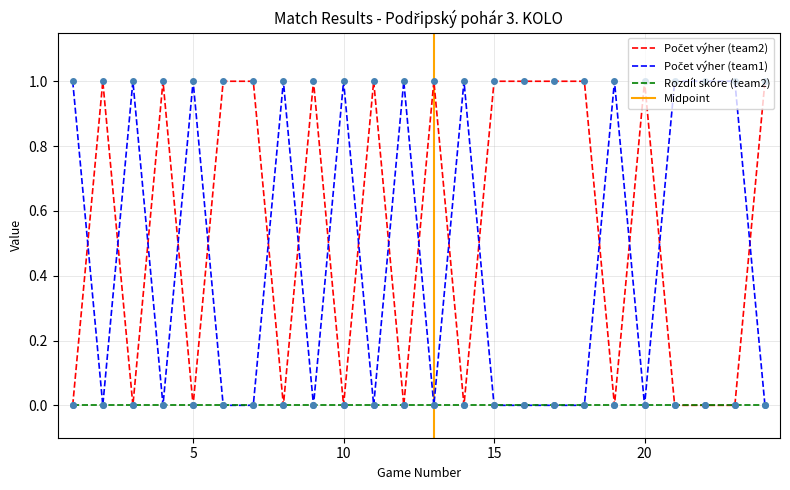

True or false: Počet výher (team2) has more than 1 interior local peaks.

True